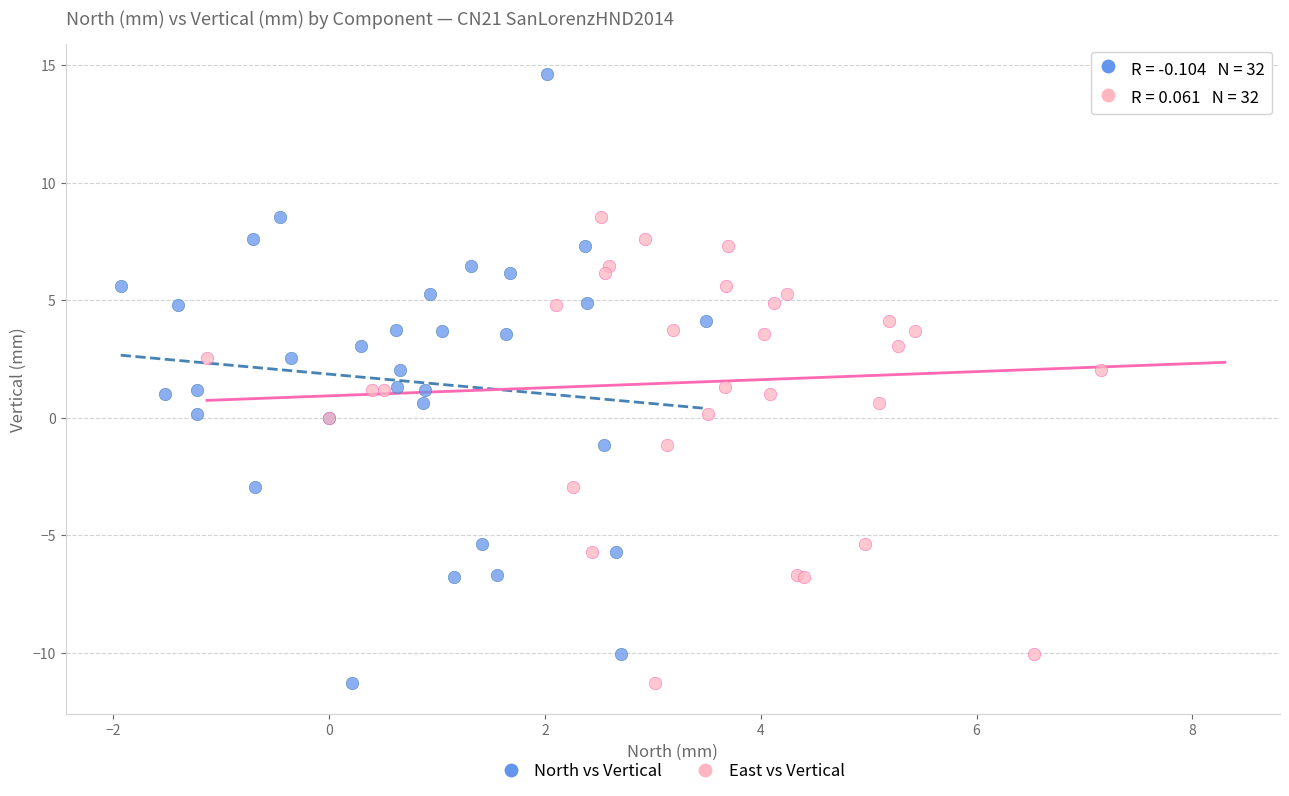

What are all the series names shown in the legend?

North vs Vertical, East vs Vertical